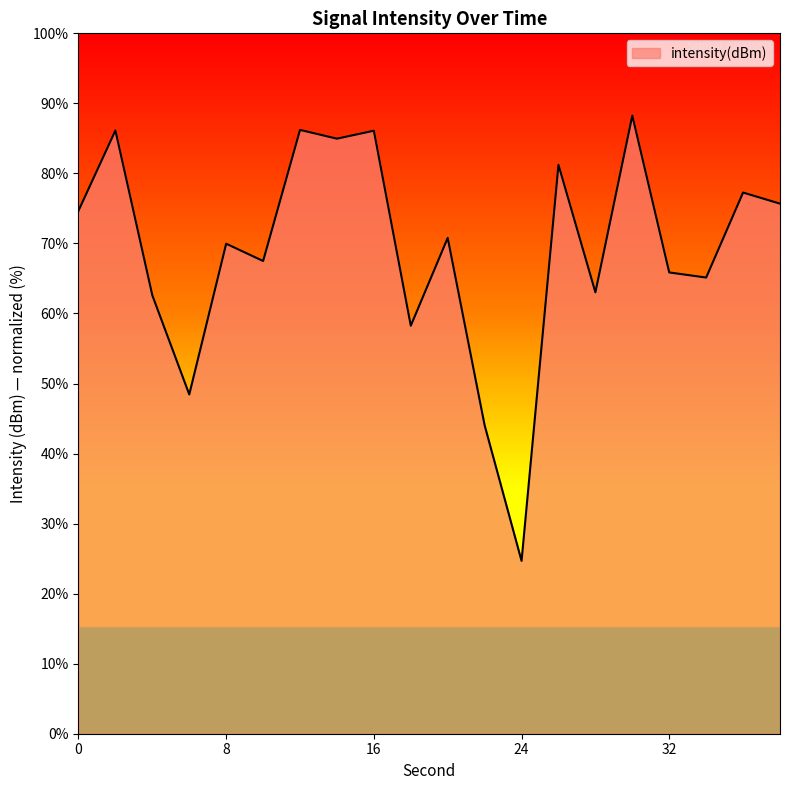

How many lines are shown in the chart?

1